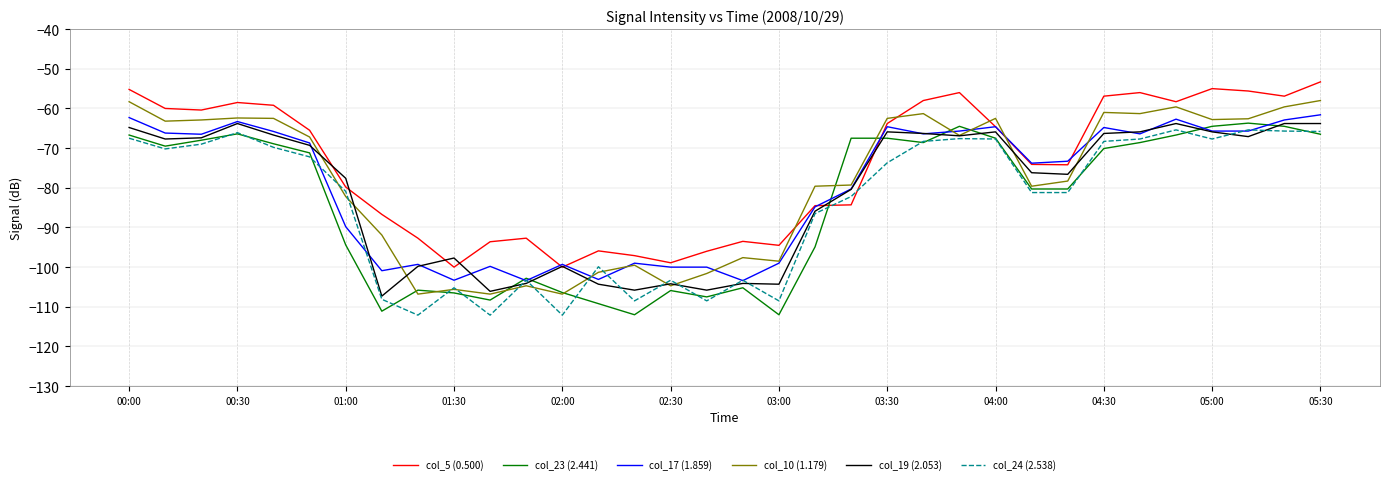

Which series has the largest total across all categories?

col_5 (0.500)